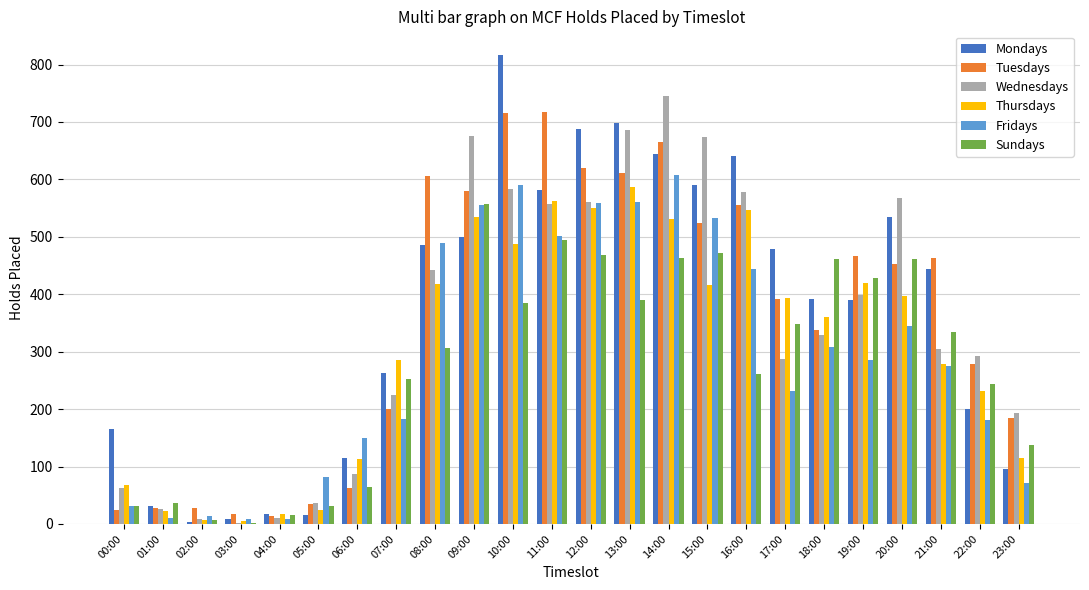

Where does the Fridays series first go above 285?

08:00